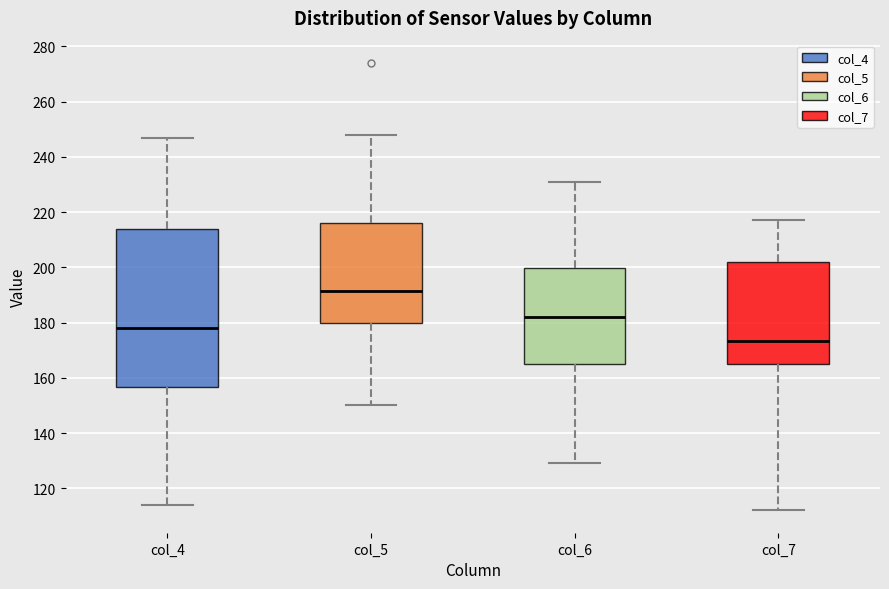

Where does the lower whisker of the box for col_5 end on the y-axis? The values are not printed on the chart, so give them approximately, as read against the axis.

150